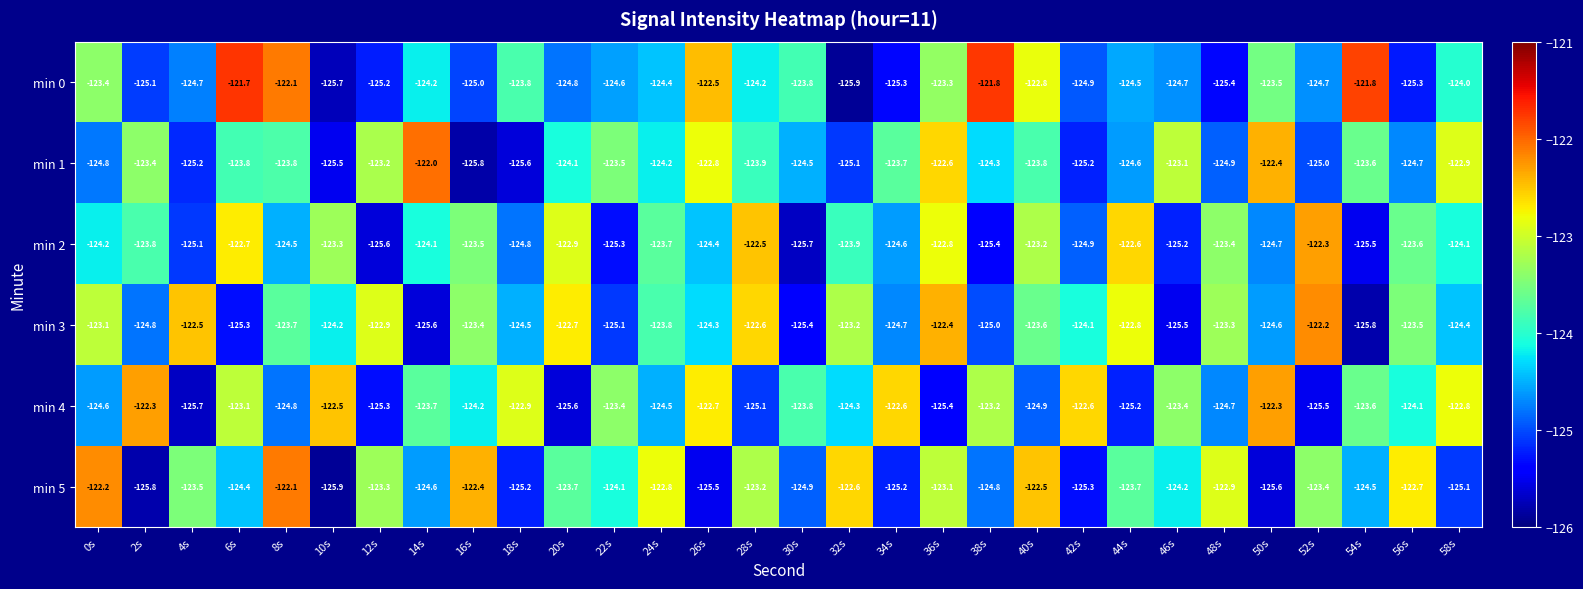

Rank the series at 24s from highest to lowest value.

min 5, min 2, min 3, min 1, min 0, min 4